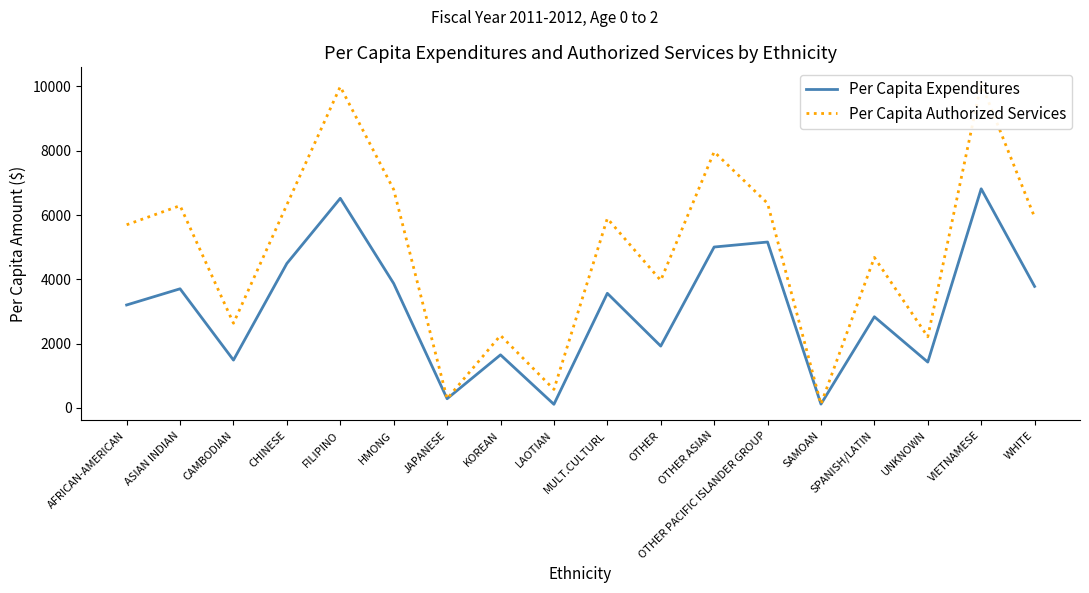

True or false: Per Capita Expenditures and Per Capita Authorized Services intersect in this chart.

False